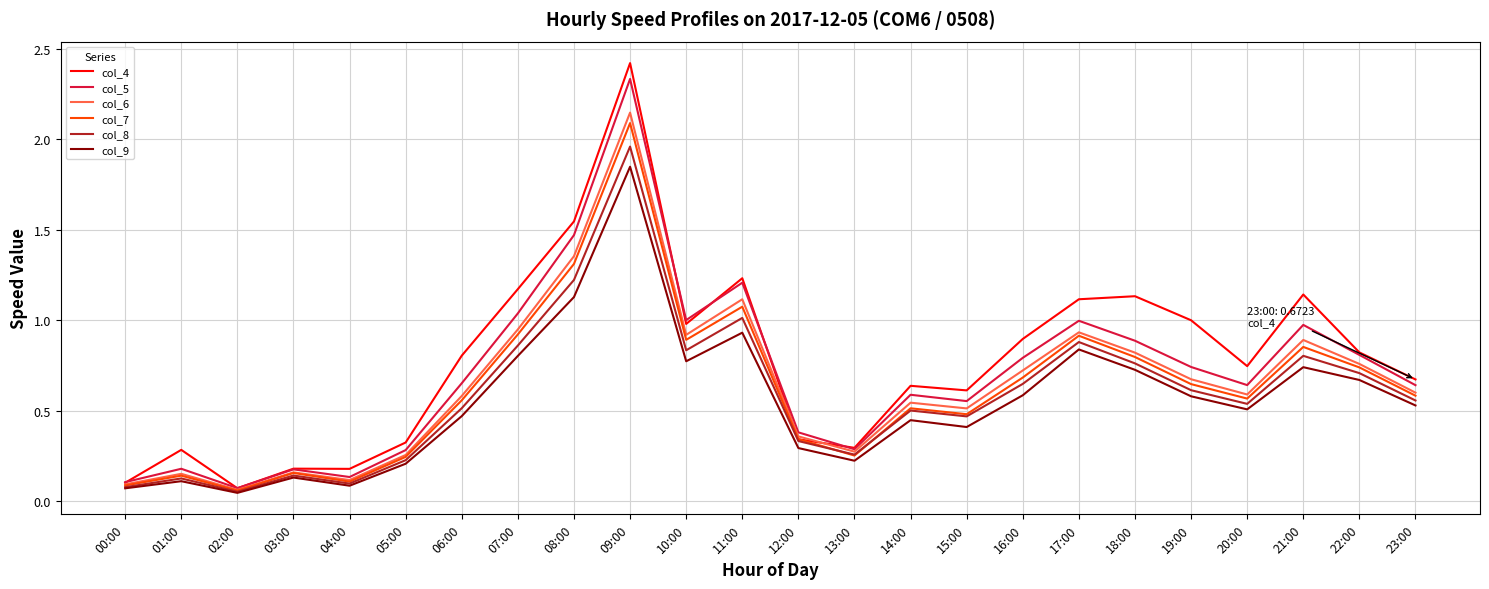

What position from the right is 19:00?

5